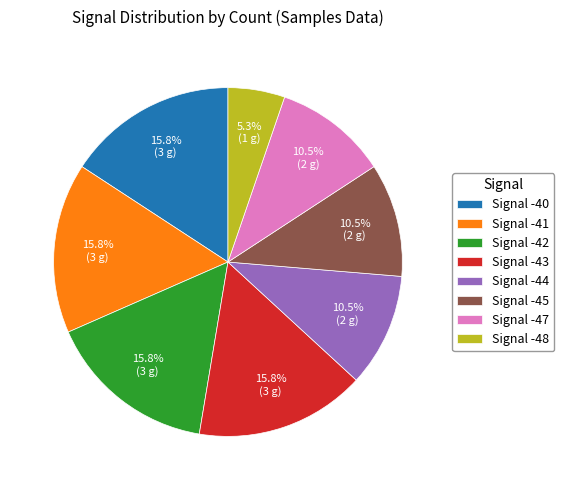

Is there any slice that represents more than half of the pie?

No